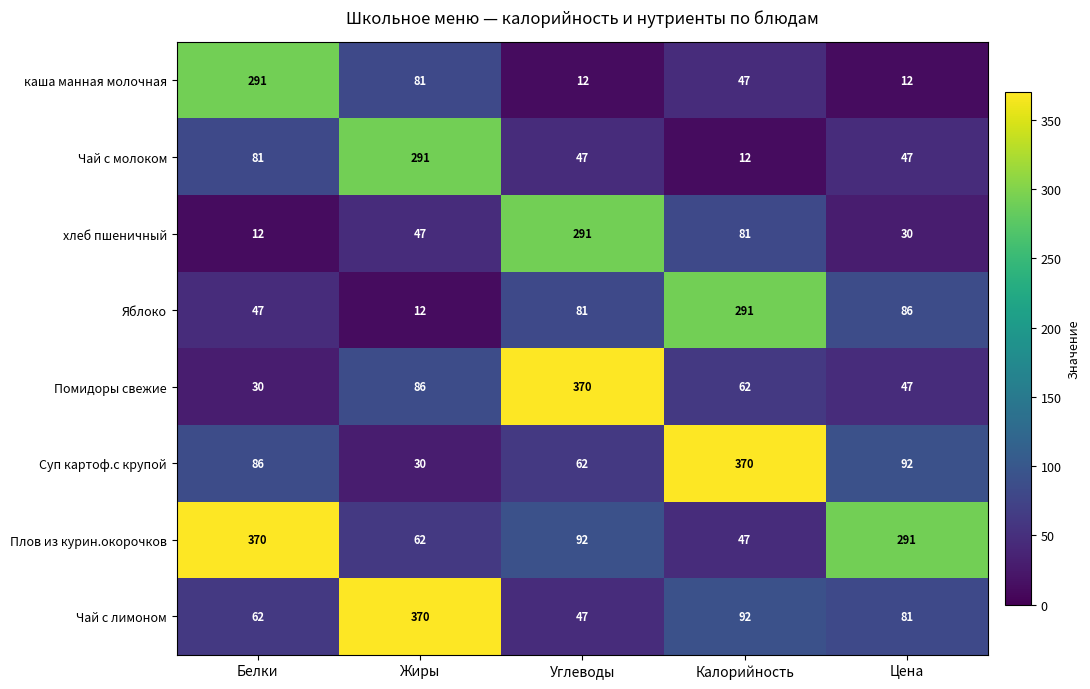

What is the greatest value displayed?

370